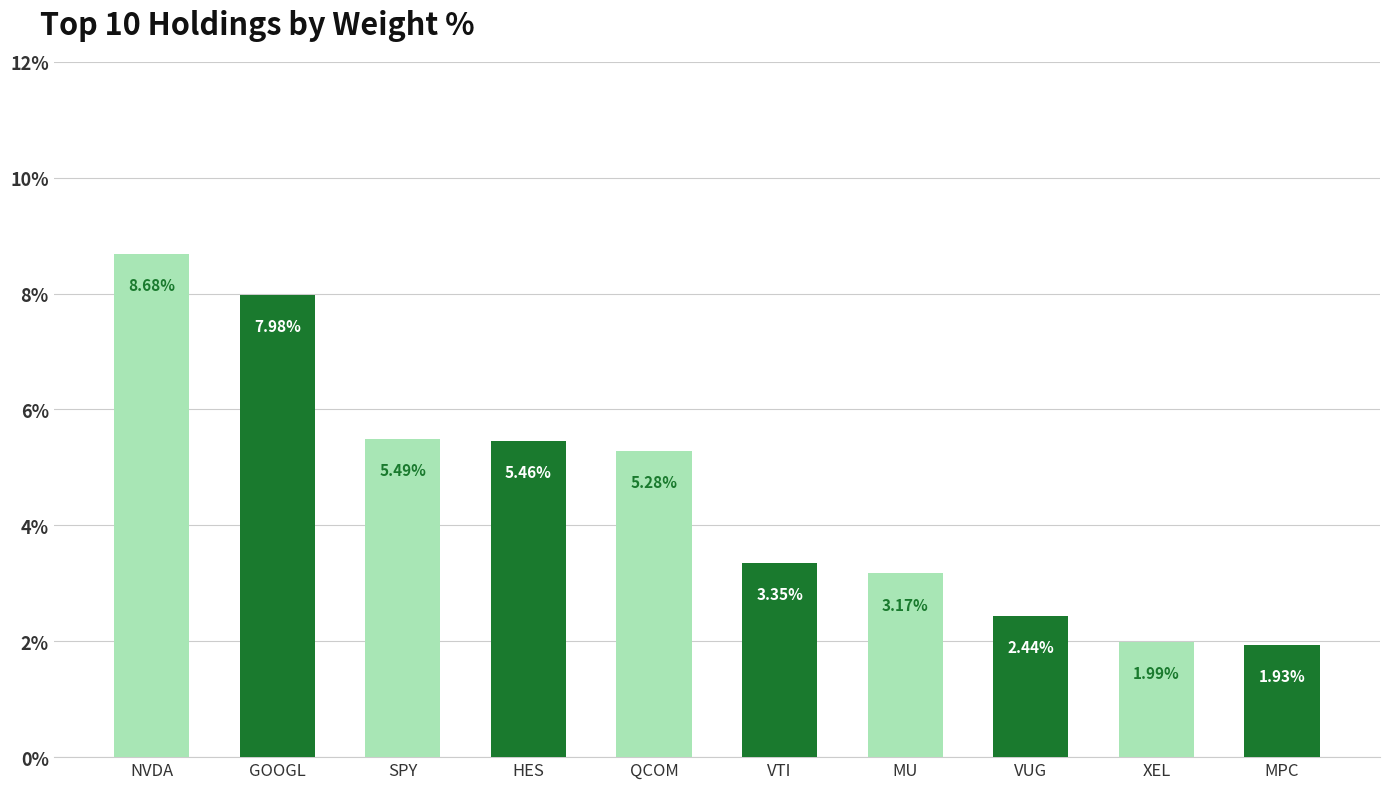

List the labels in order of value, largest first.

NVDA, GOOGL, SPY, HES, QCOM, VTI, MU, VUG, XEL, MPC